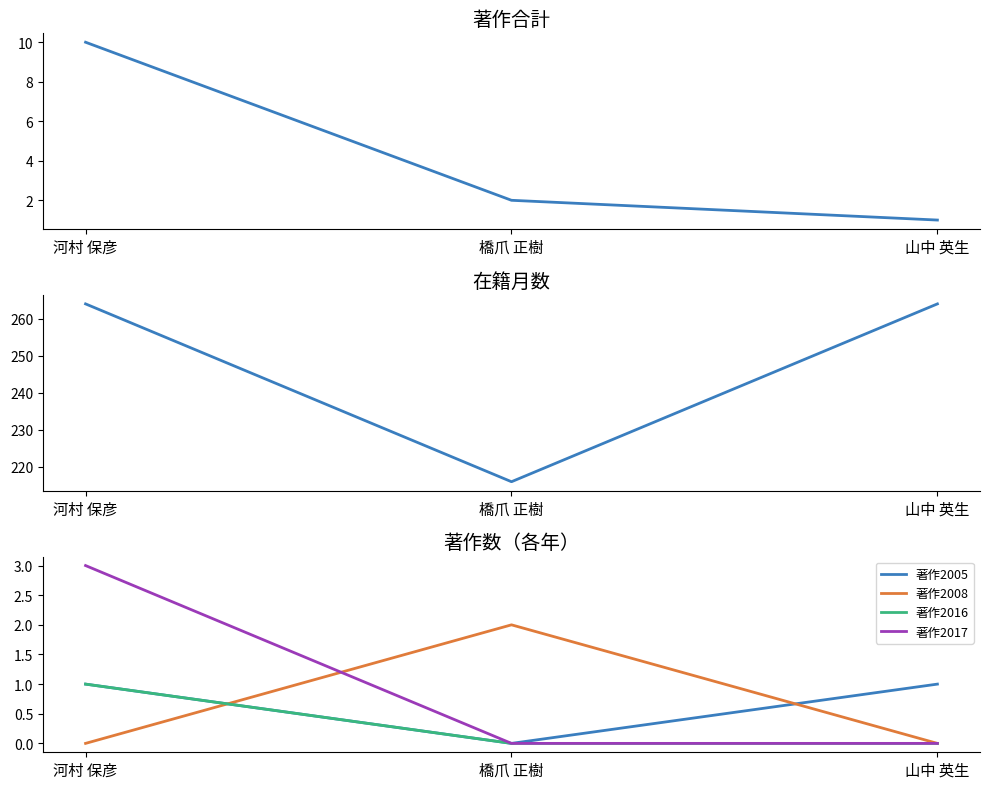

What position from the left is 河村 保彦?

1